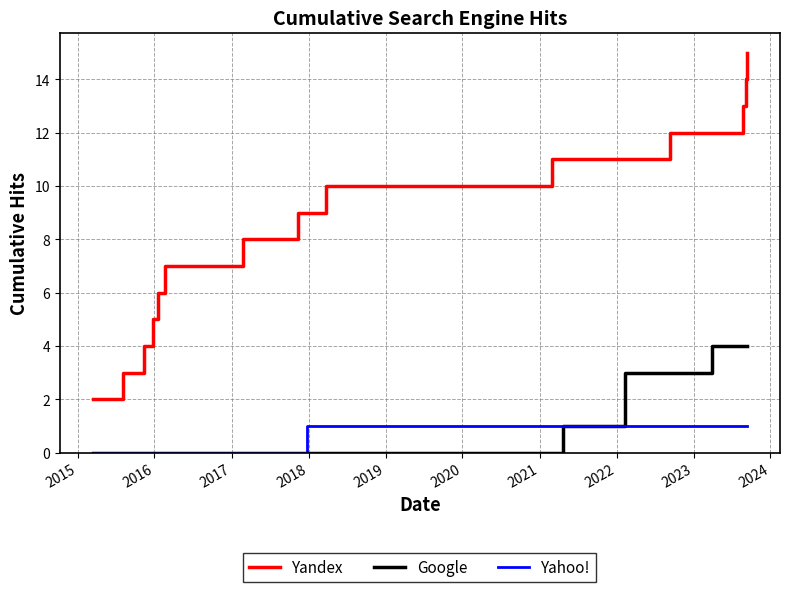

Which series has the largest range (max minus min)?

Yandex